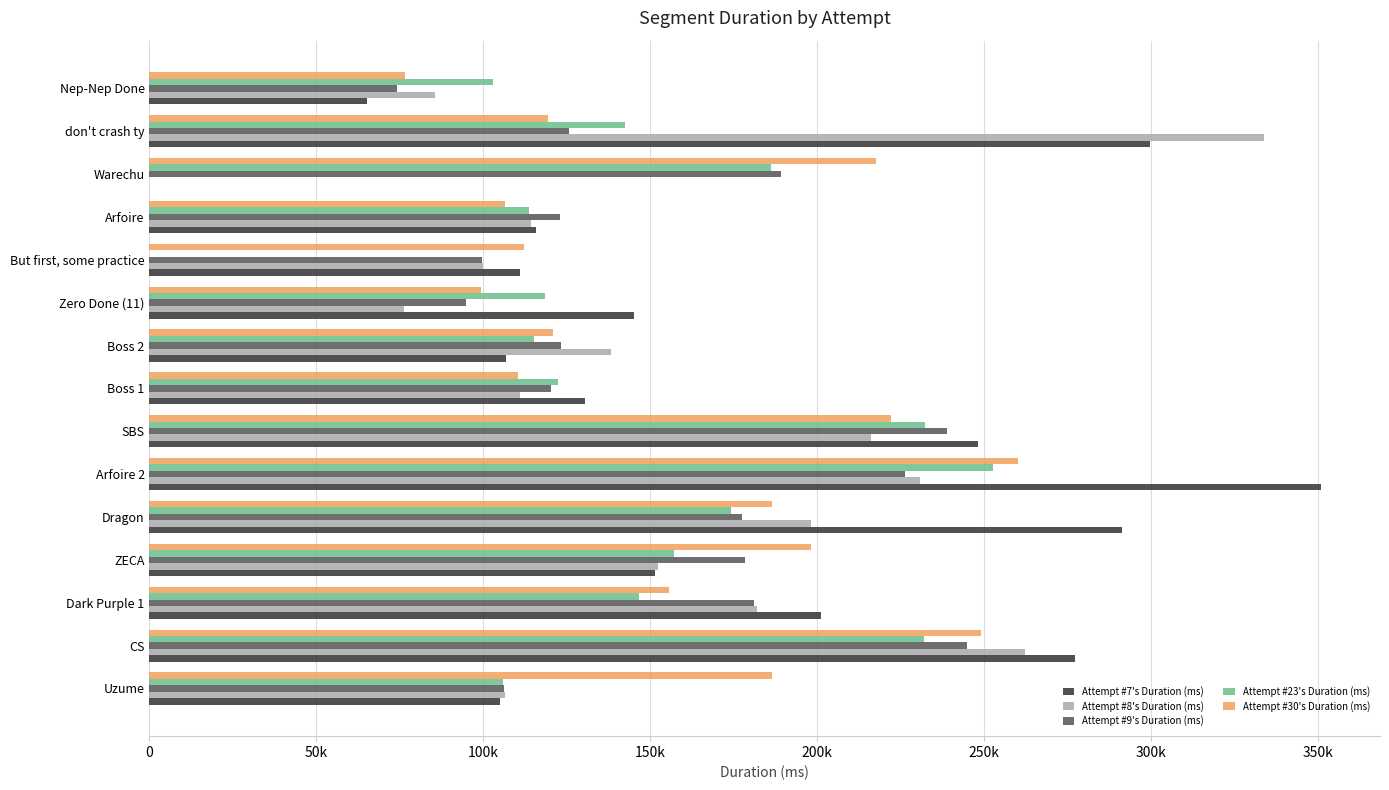

What are all the series names shown in the legend?

Attempt #7's Duration (ms), Attempt #8's Duration (ms), Attempt #9's Duration (ms), Attempt #23's Duration (ms), Attempt #30's Duration (ms)